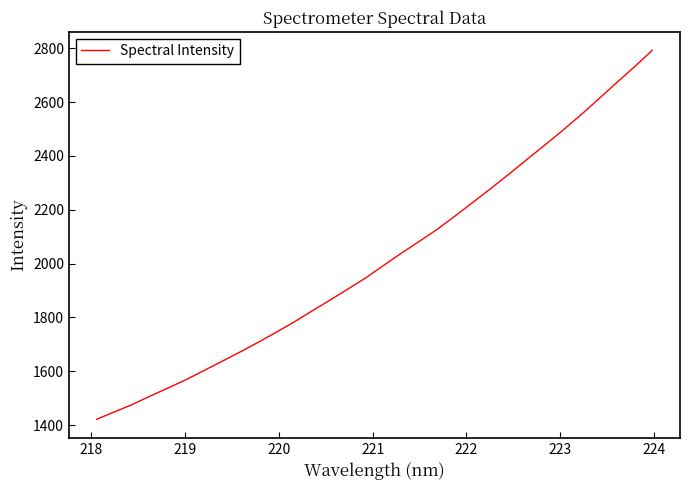

What is the greatest value displayed?

2792.1